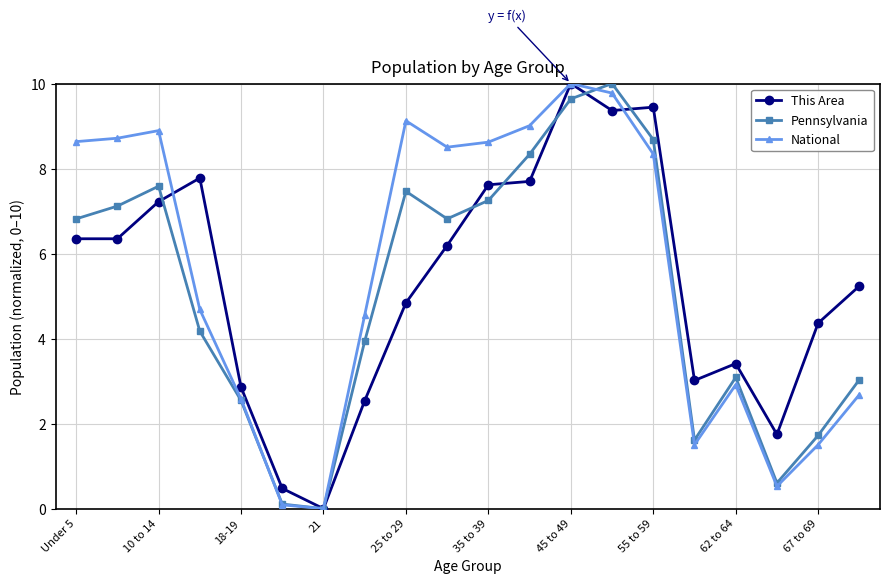

True or false: National has more than 0 interior local peaks.

True